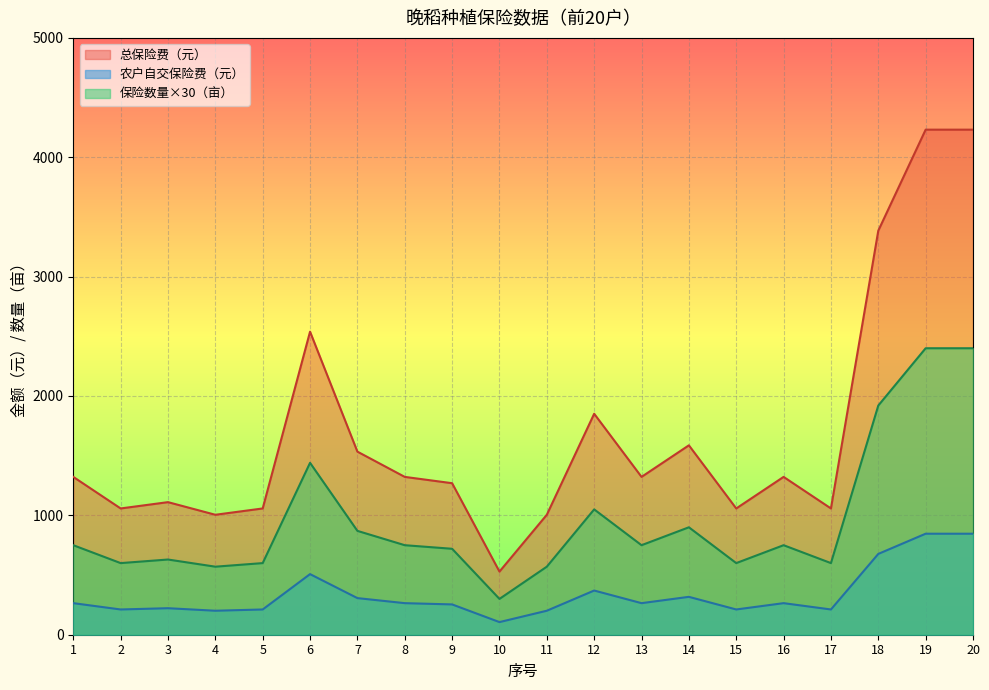

Is it true that 农户自交保险费（元） equals 211.6 at 2?

True